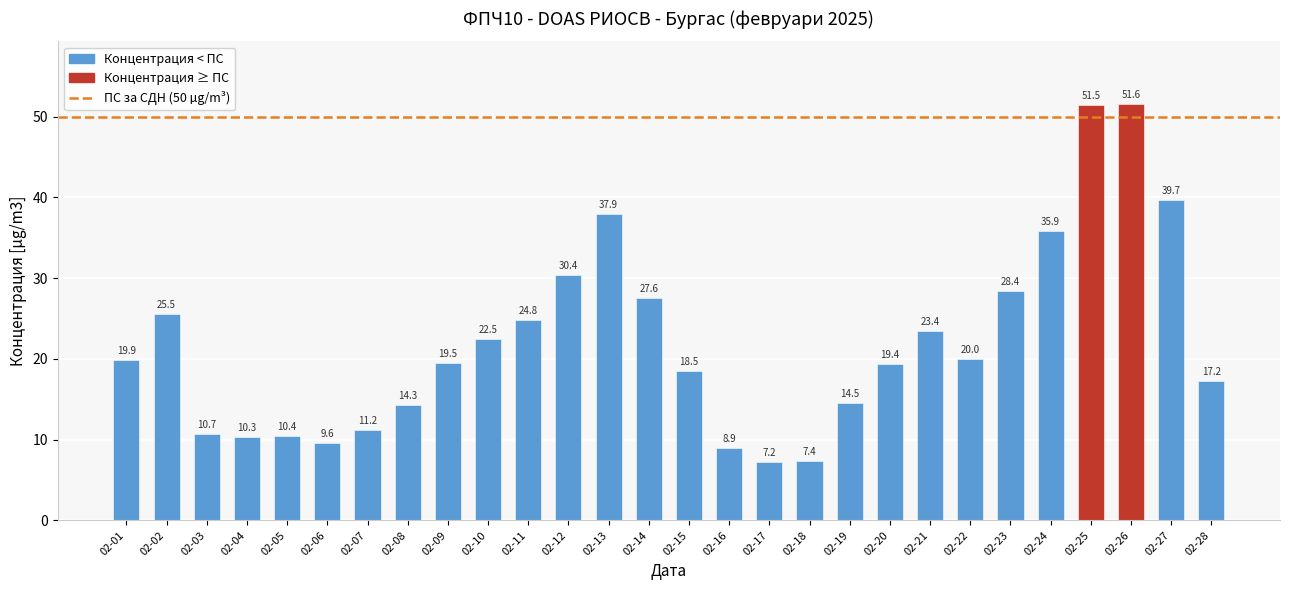

What is the sum of all values?

618.2